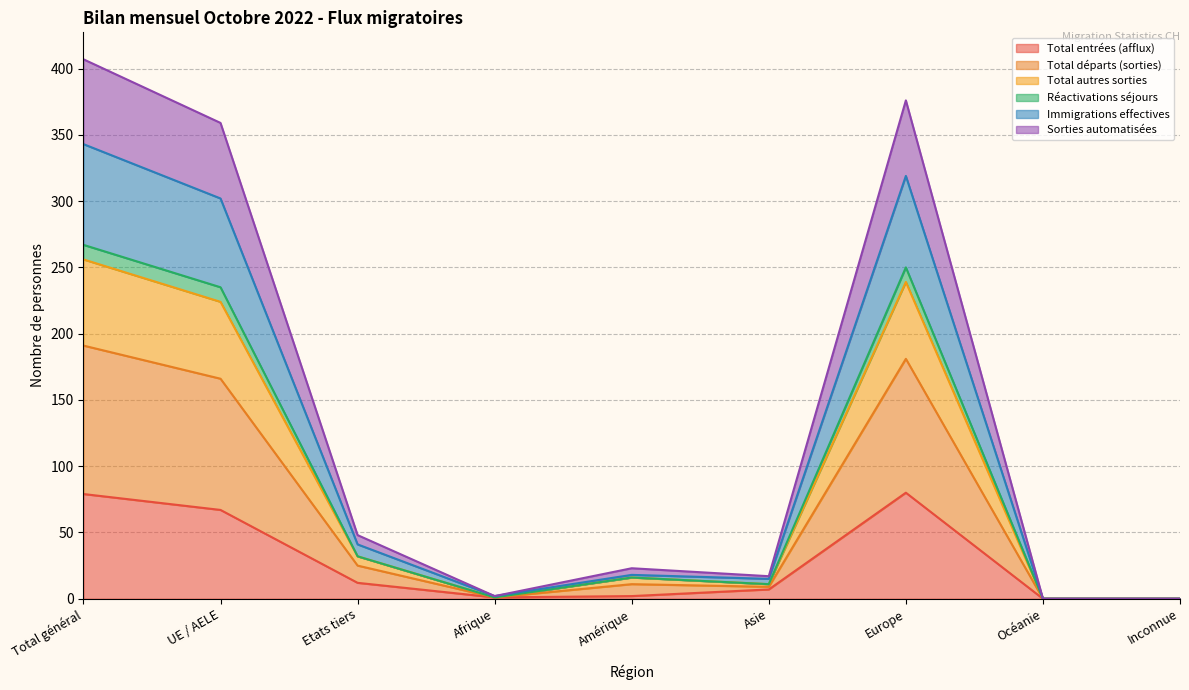

The Total entrées (afflux) series shows -46 at Inconnue. True or false?

False